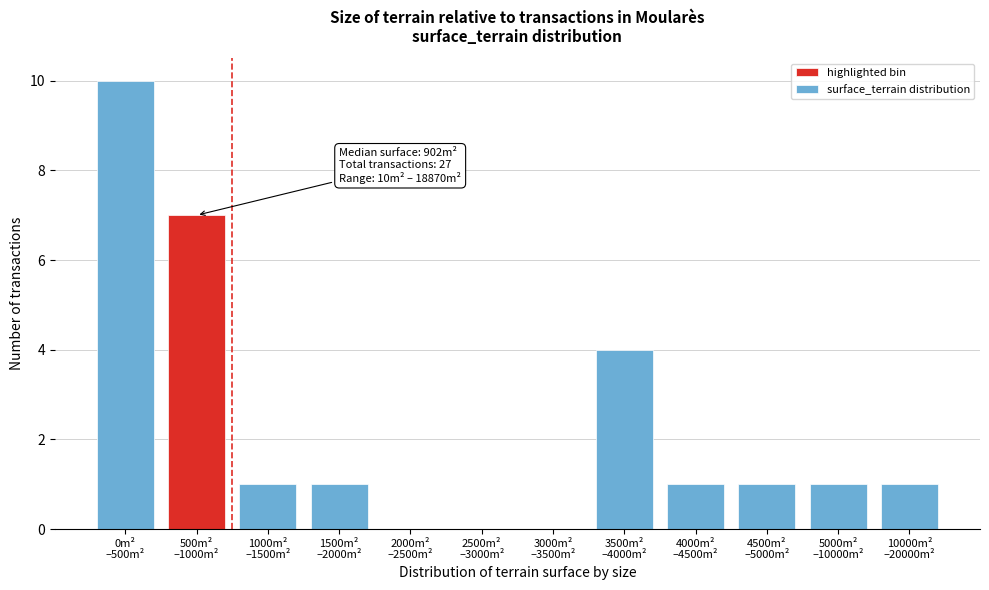

What is the sum of all values?

27